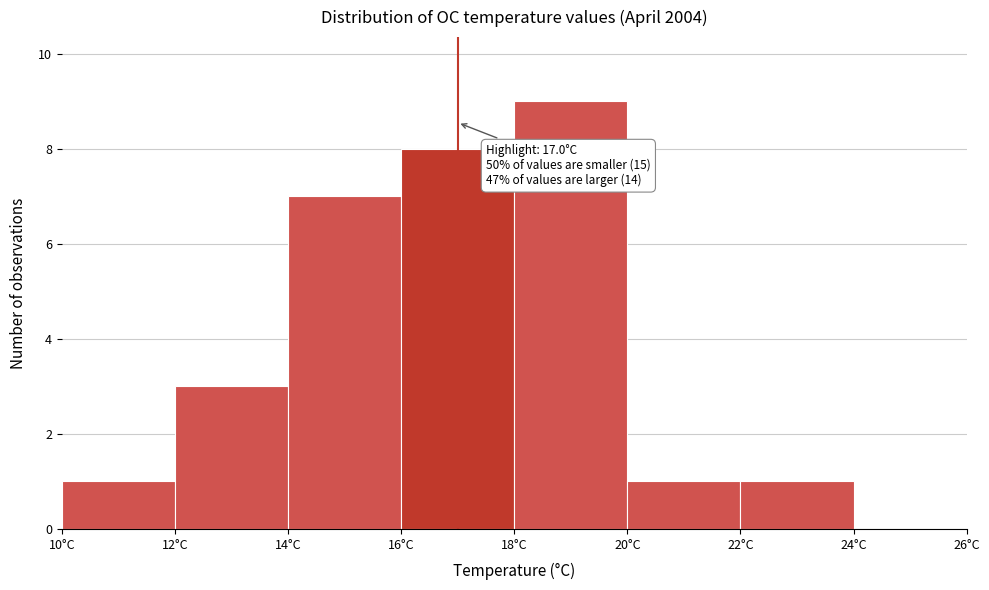

Which range on the x-axis has the tallest bar?

18 to 20